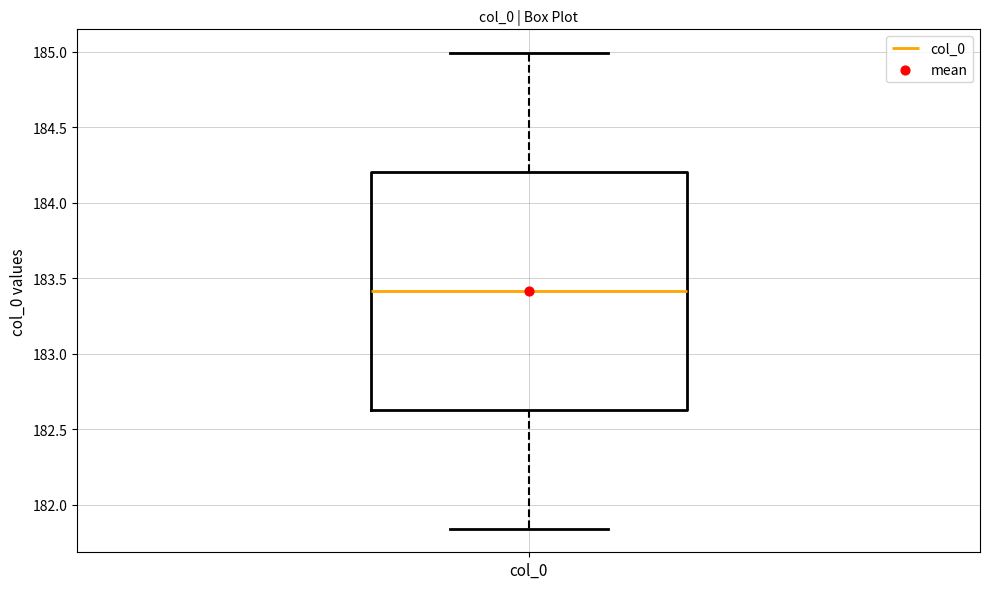

Transcribe this box plot: give where the median line is, the range the box spans, and where the two whiskers end, as read against the y-axis. The values are not printed on the chart, so give them approximately, as read against the axis.

median 183.40, box 182.65 to 184.20, whiskers 181.85 to 185.00